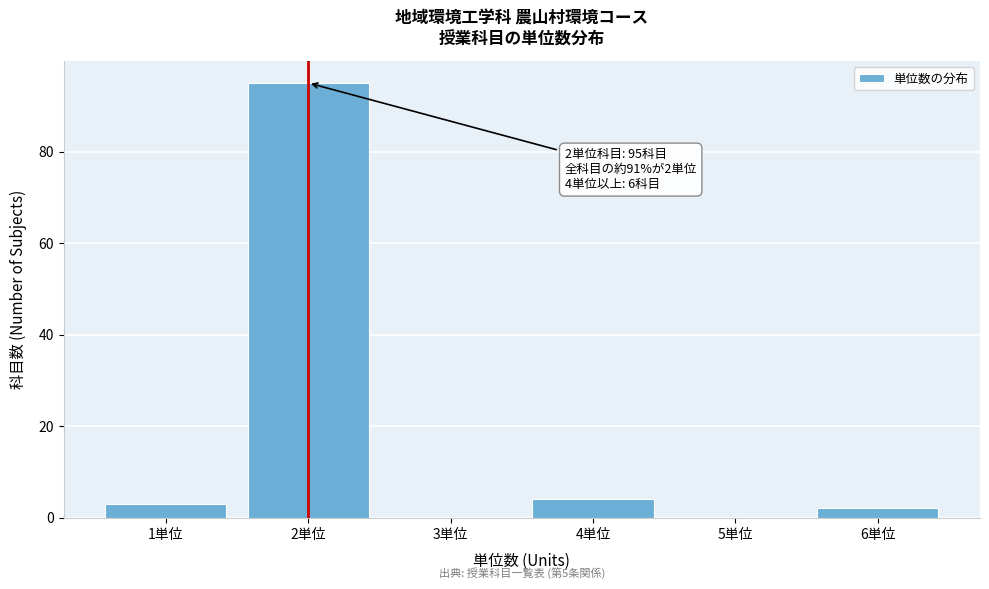

Which range on the x-axis has the tallest bar?

1.5 to 2.5